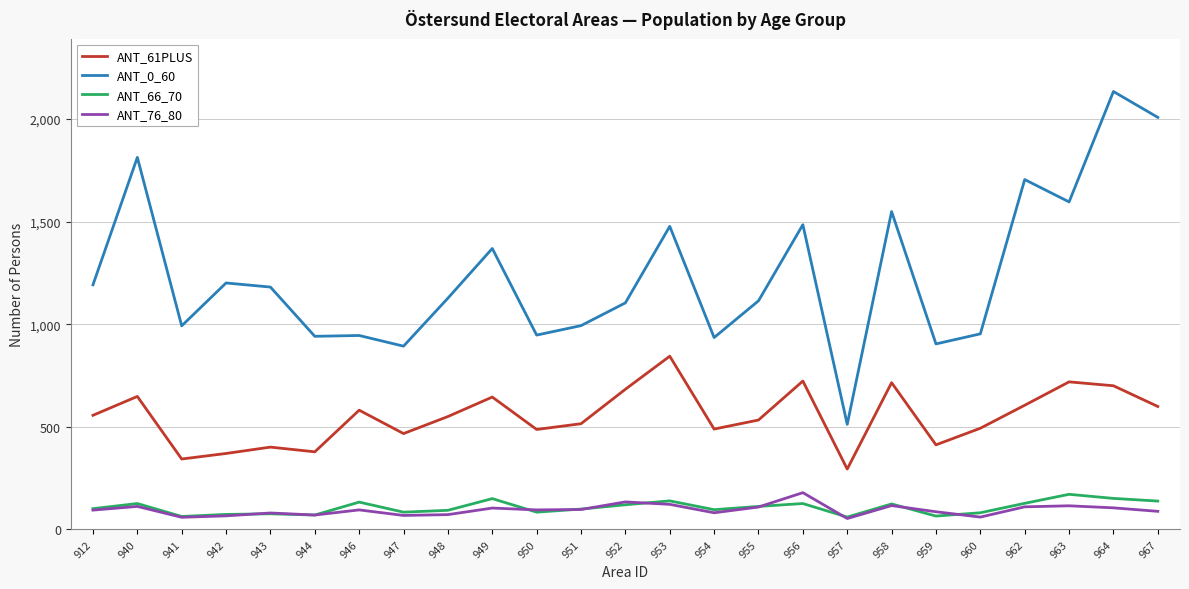

Which series has the largest total across all categories?

ANT_0_60